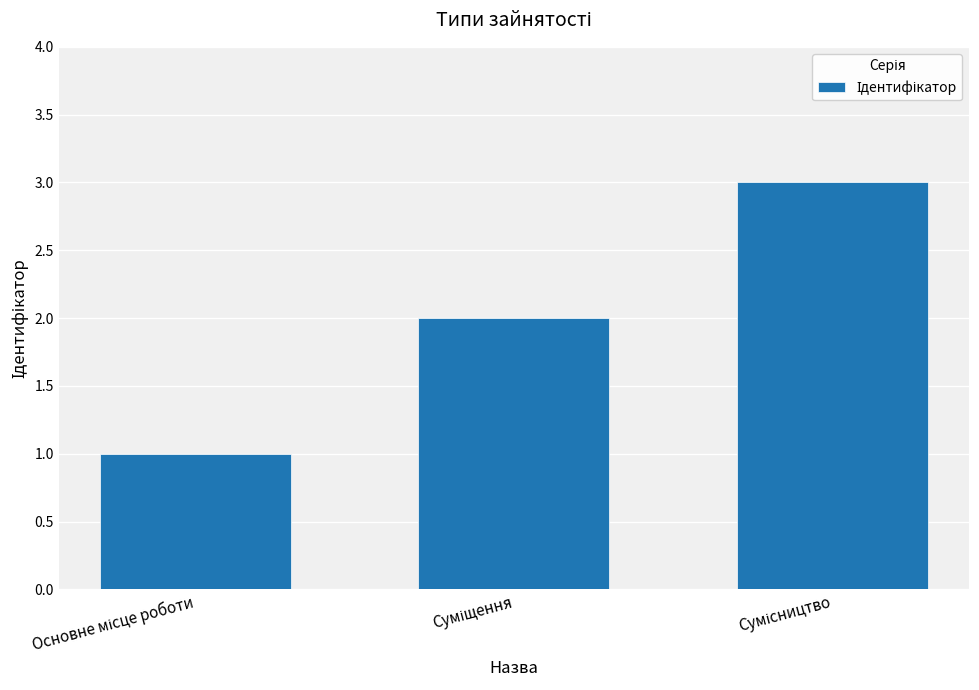

What is the sum of all values?

6